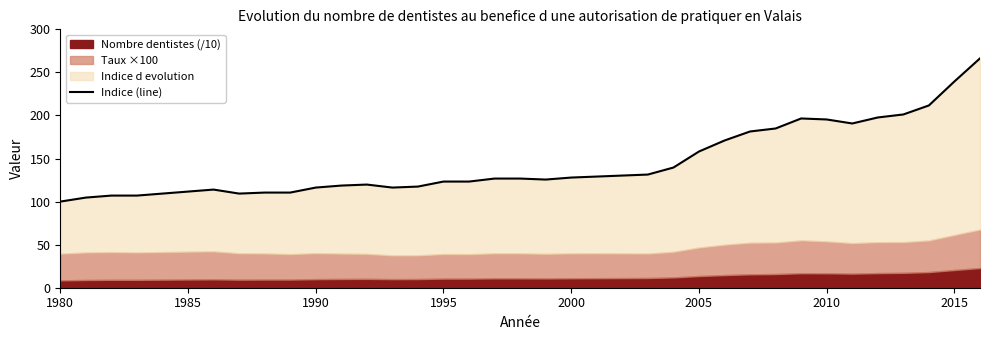

How many interior local peaks (higher than both neighbors) does the data have?

3